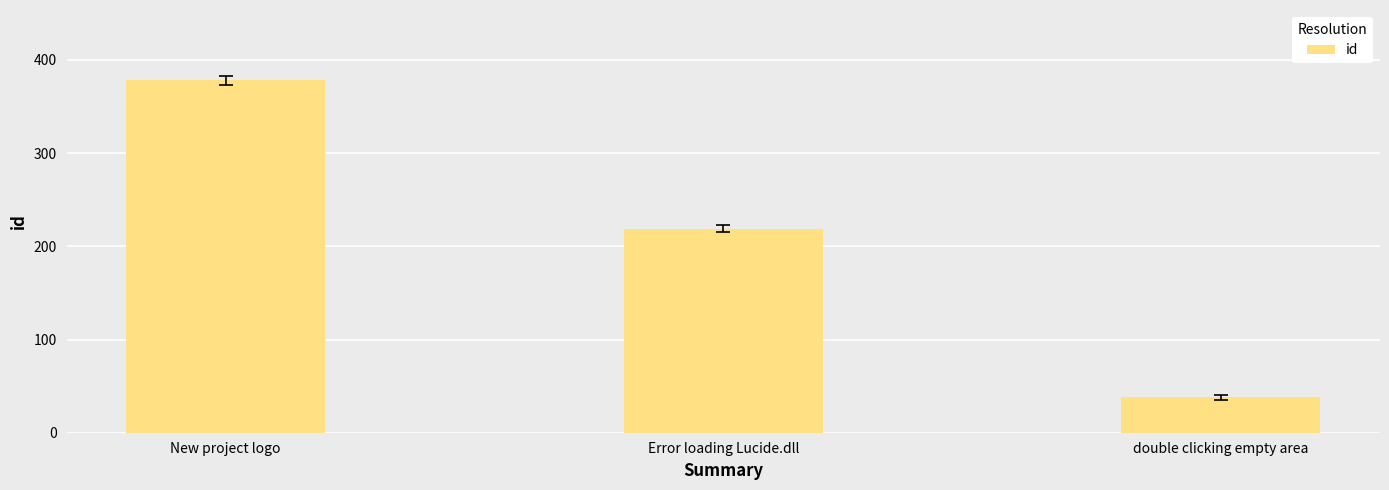

What is the label of the 1st bar from the left?

New project logo